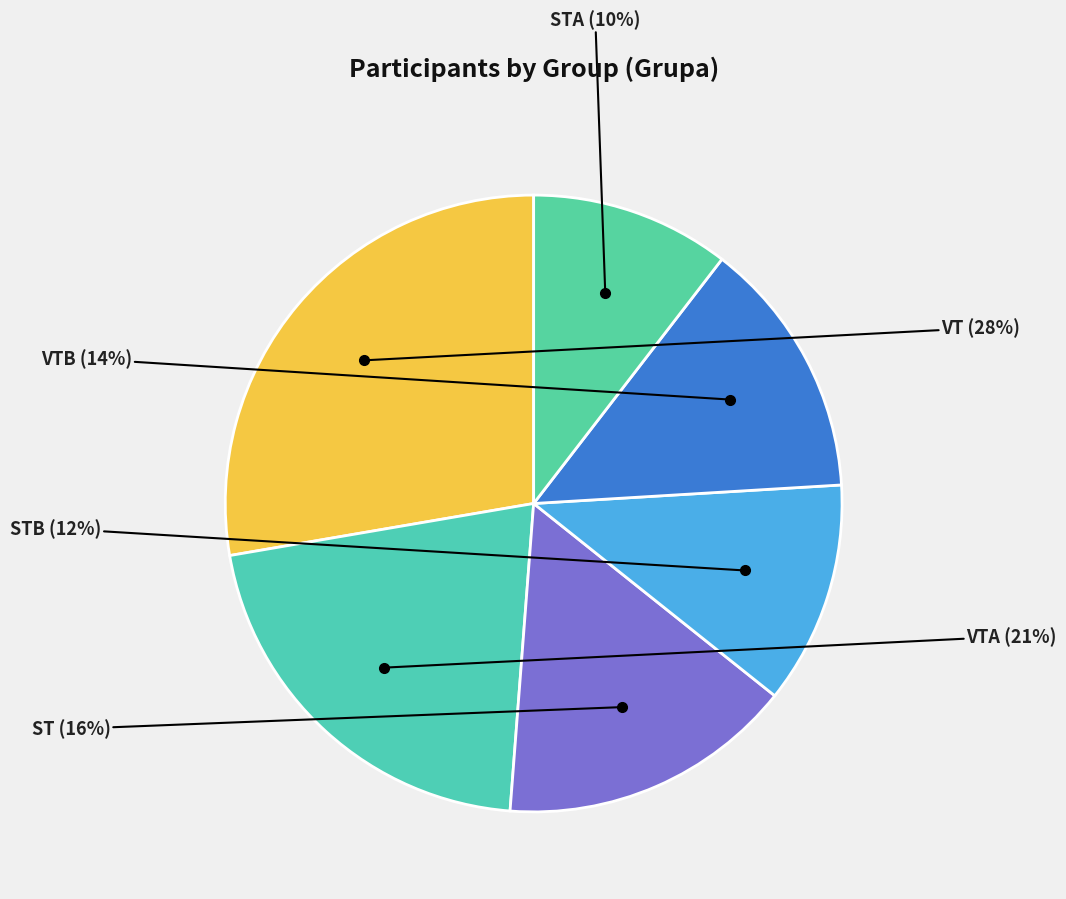

How many slices are in this pie chart?

6